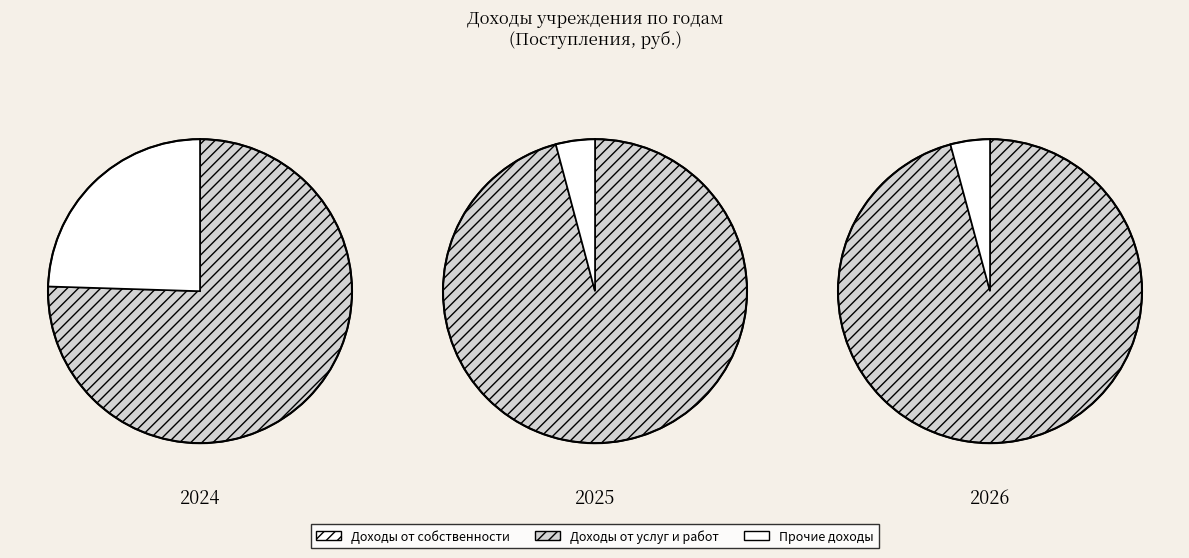

Between 1 and 2, which series saw the biggest shift?

Прочие доходы